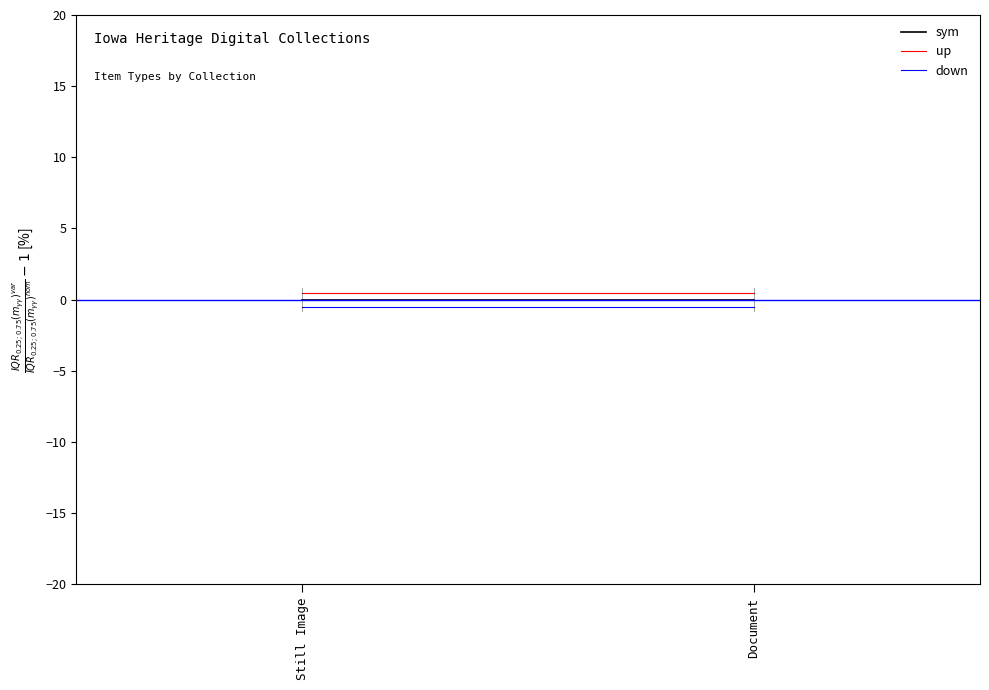

The down series shows -0.8 at Document. True or false?

False